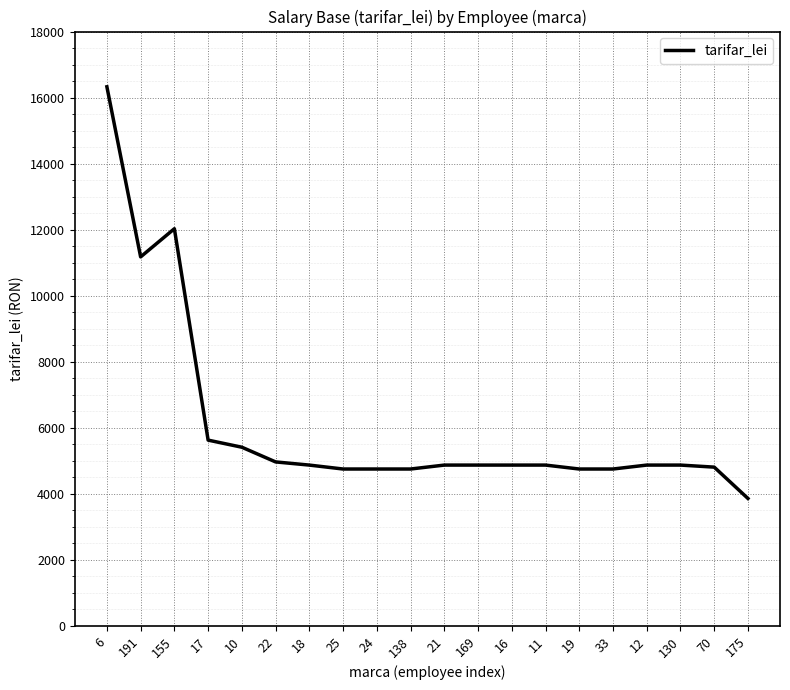

At which category does the data reach its first local peak?

155